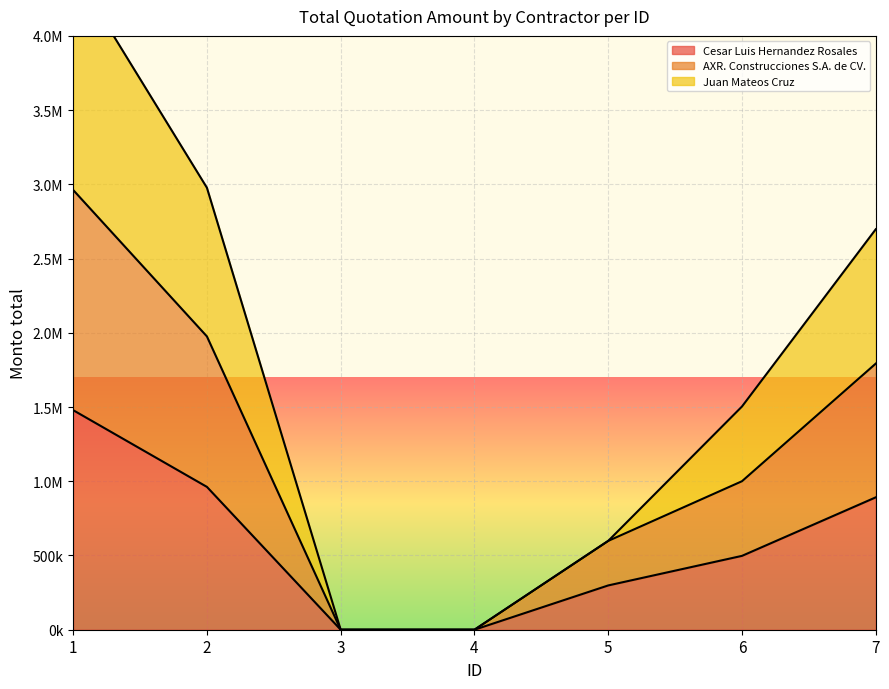

True or false: Juan Mateos Cruz has a value of -2792184.3 at 3.

False